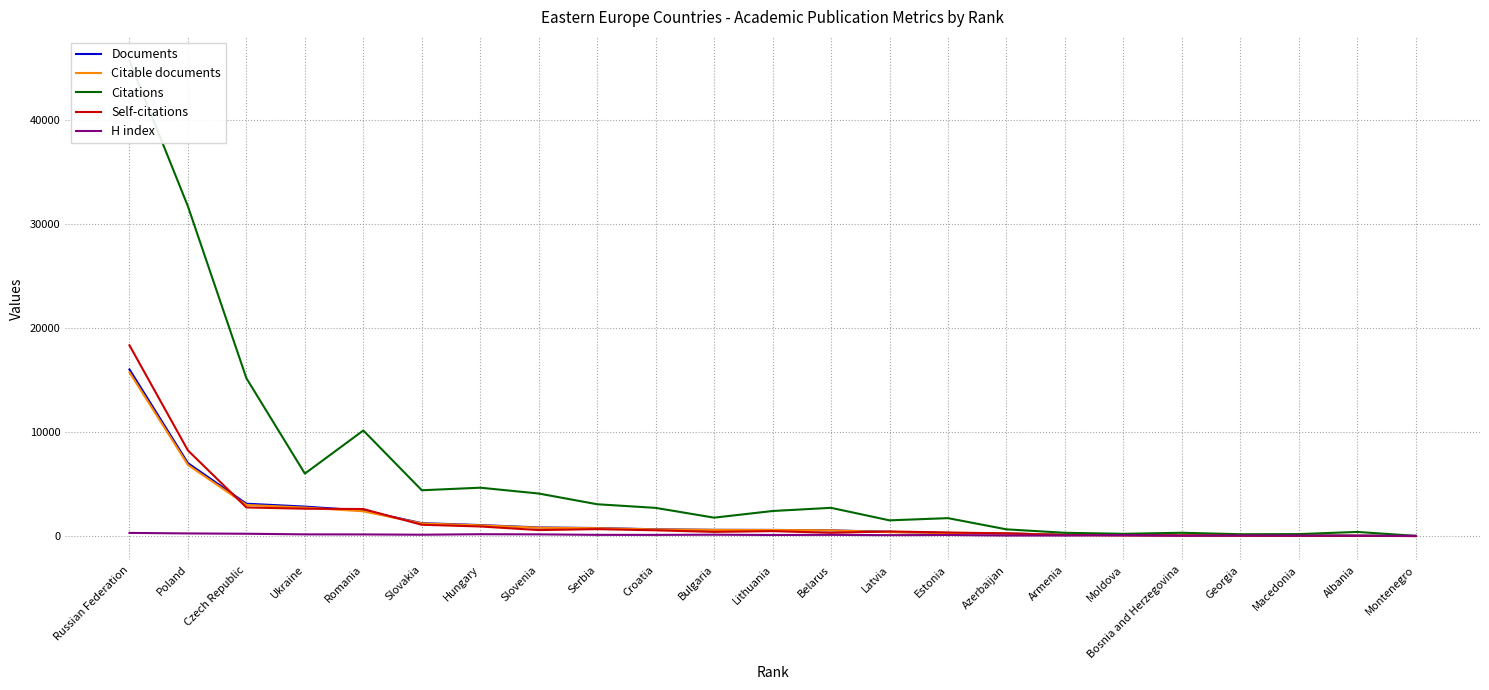

Which series has the widest spread of values?

Citations